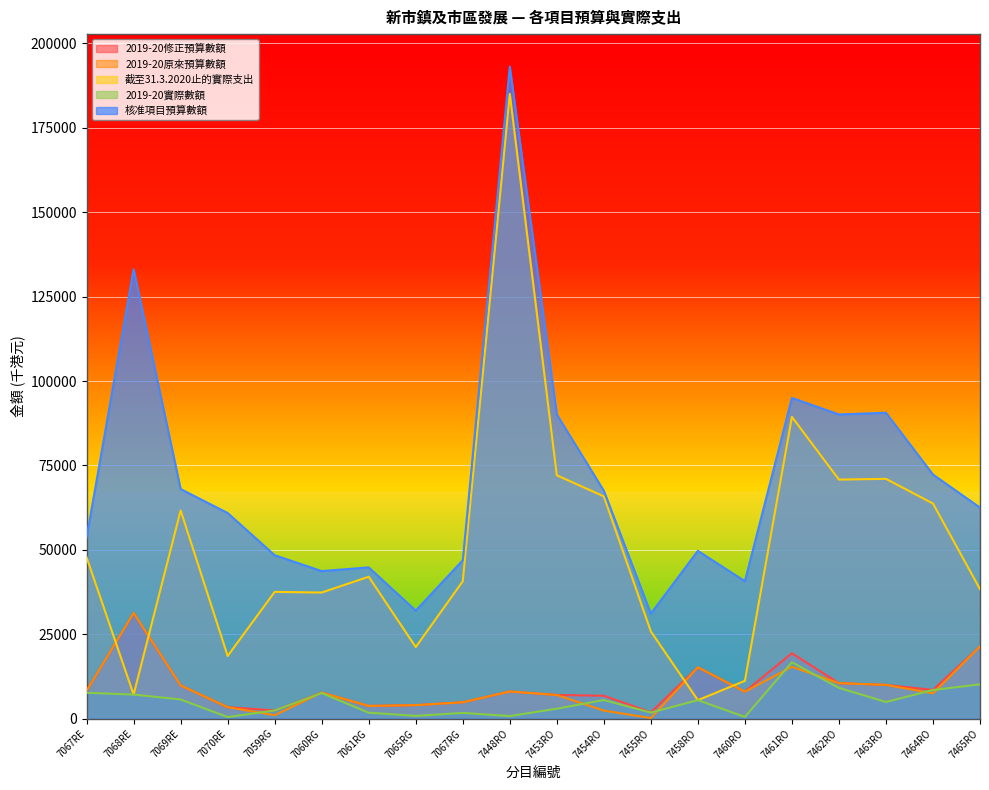

How many lines are shown in the chart?

5